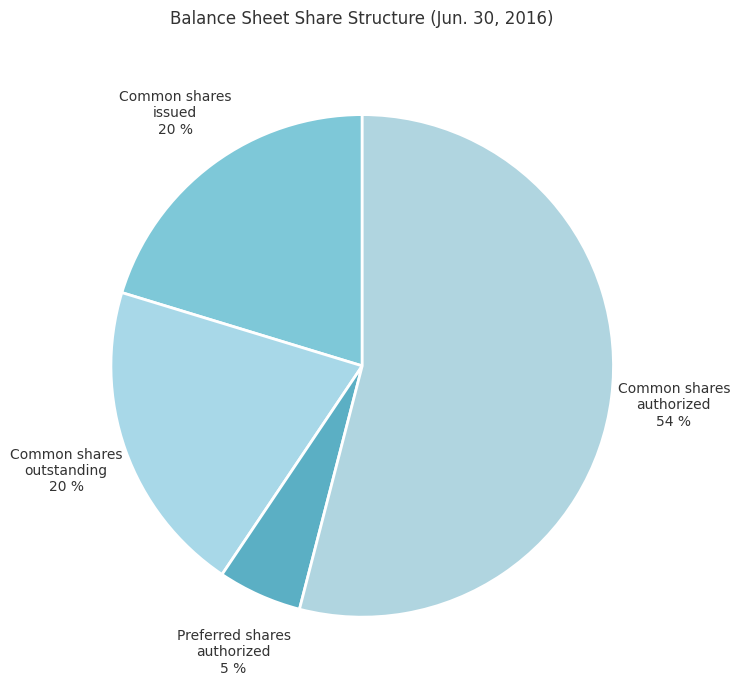

How many segments does this pie chart have?

4